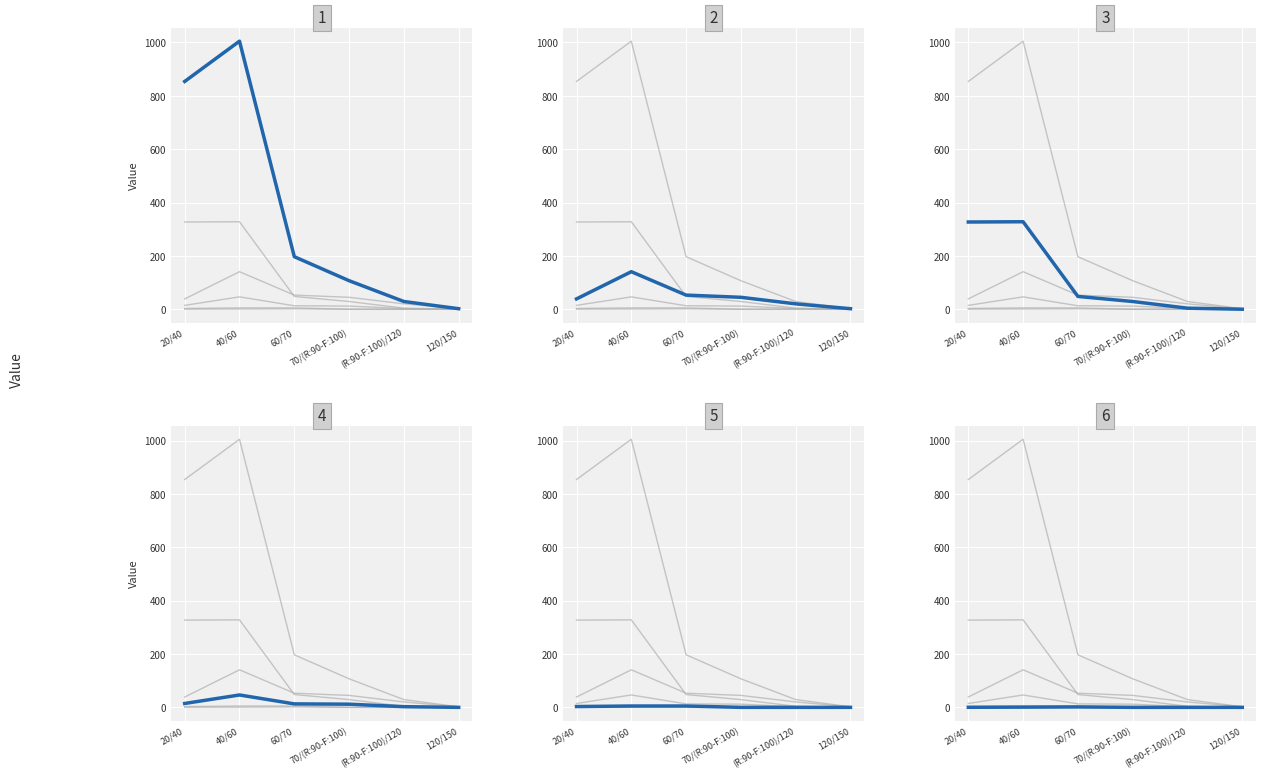

Reading left to right, transcribe all the data shown in this chart.

SITKA_NORMAL_produit_nbre: 20/40=327.0	40/60=328.0	60/70=48.0	70/(R:90-F:100)=29.0	(R:90-F:100)/120=4.0	120/150=0.0
SITKA_SEC_produit_nbre: 20/40=3.0	40/60=5.0	60/70=5.0	70/(R:90-F:100)=0.0	(R:90-F:100)/120=0.0	120/150=0.0
EPICEA_produit_vtgr: 20/40=38.7	40/60=140.7	60/70=53.0	70/(R:90-F:100)=44.7	(R:90-F:100)/120=20.2	120/150=2.0
SITKA_NORMAL_produit_vtgr: 20/40=14.5	40/60=46.4	60/70=13.0	70/(R:90-F:100)=11.9	(R:90-F:100)/120=2.5	120/150=0.0
SITKA_SEC_produit_vtgr: 20/40=0.2	40/60=0.8	60/70=1.5	70/(R:90-F:100)=0.0	(R:90-F:100)/120=0.0	120/150=0.0
EPICEA_produit_nbre: 20/40=854.0	40/60=1005.0	60/70=197.0	70/(R:90-F:100)=107.0	(R:90-F:100)/120=29.0	120/150=2.0